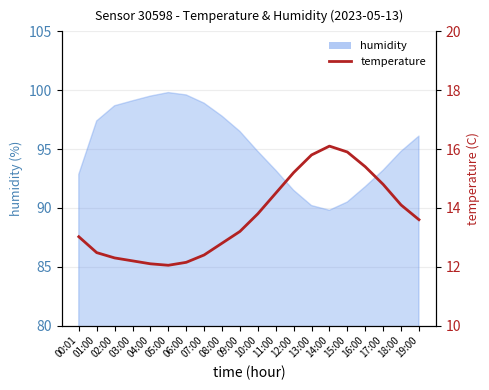

Is it true that the value at 01:00 is 12.5?

True